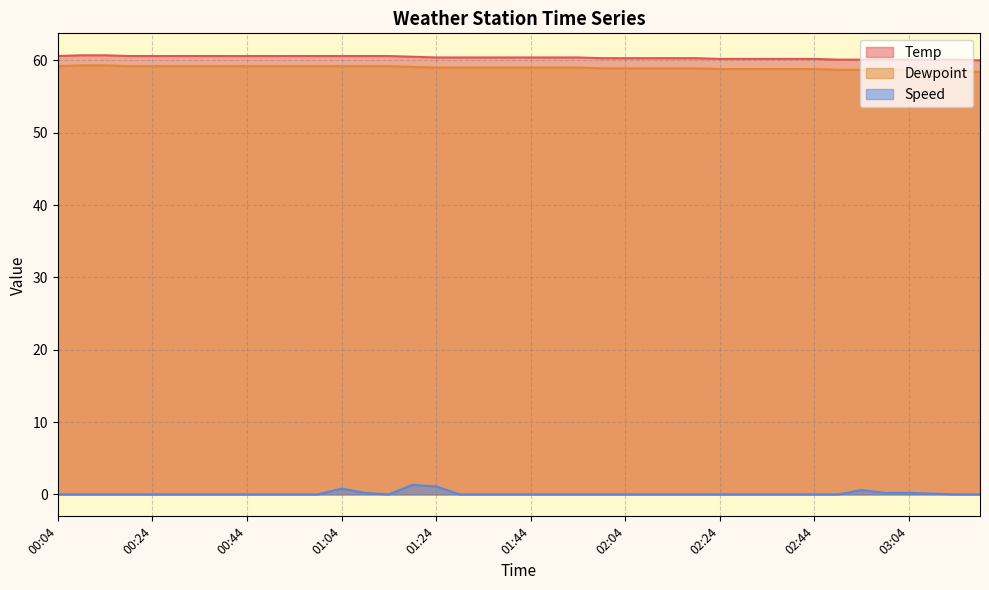

What is the total value across all series at 02:49?

118.8